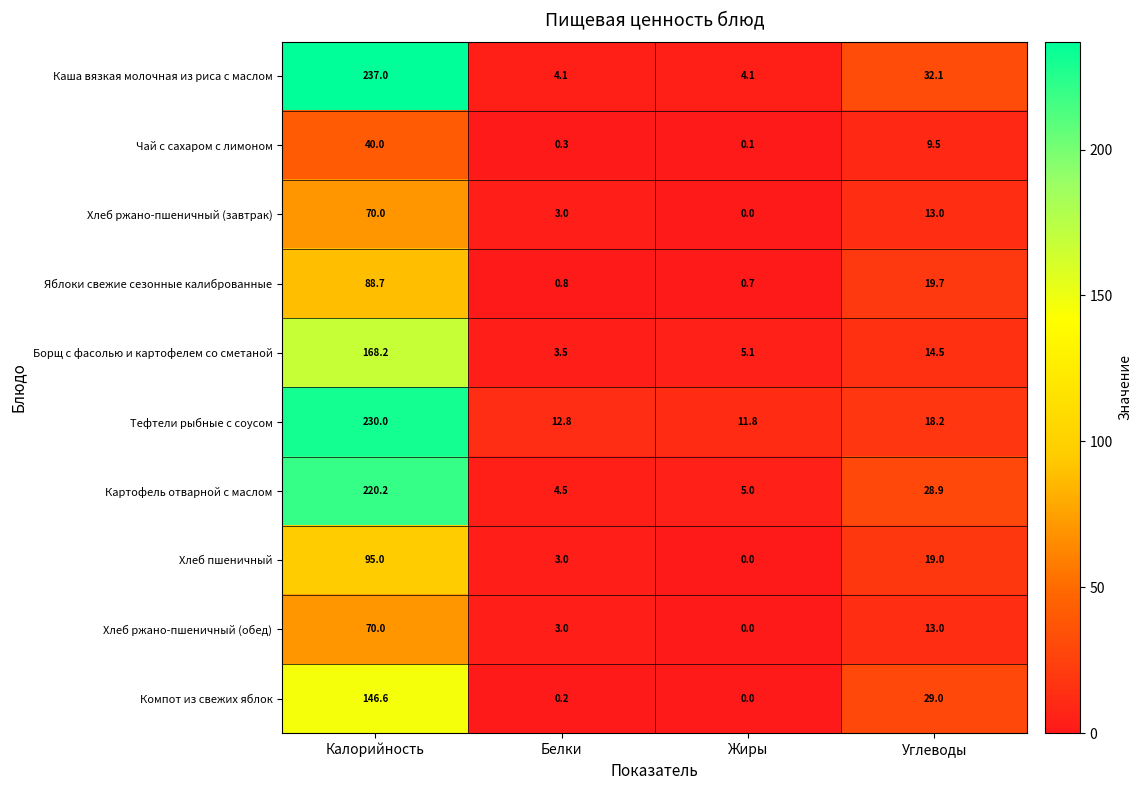

Which label corresponds to the smallest value in the chart?

Жиры